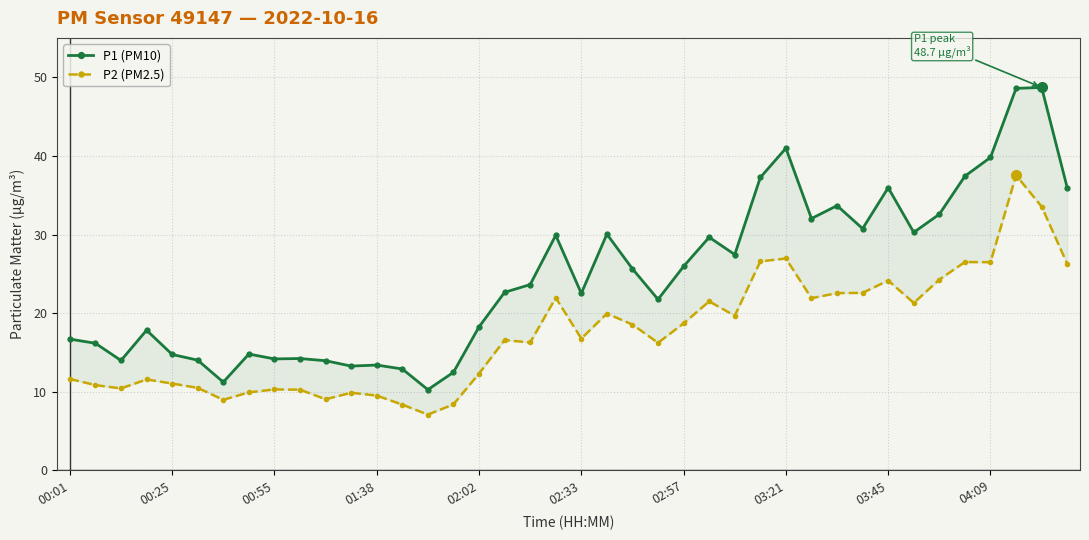

Which series has the largest total across all categories?

P1 (PM10)